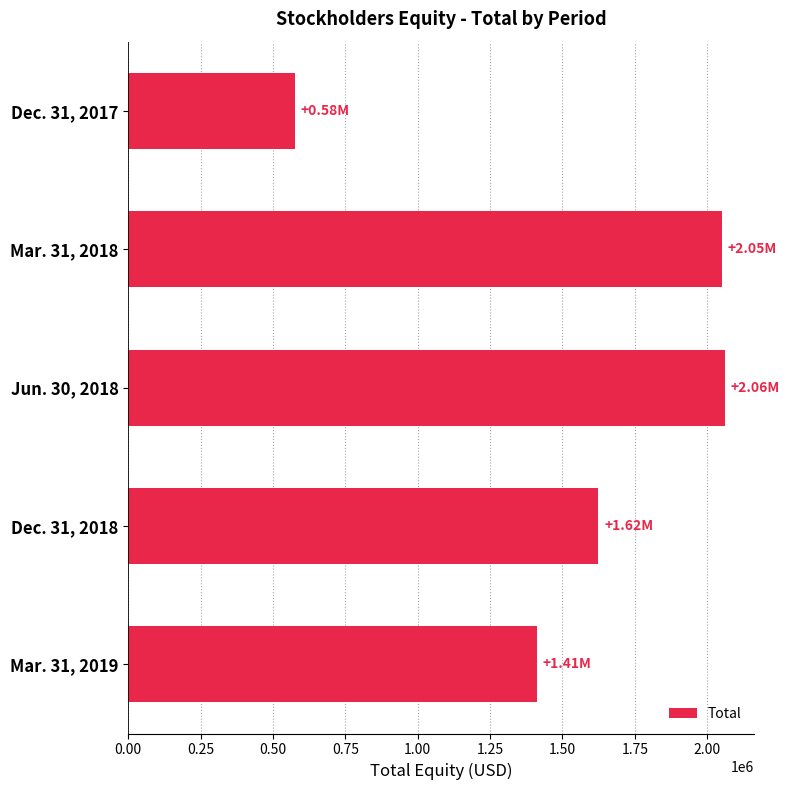

Count the number of data series in this chart.

1